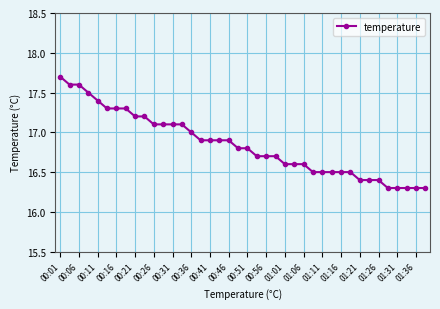

What is the average value?

16.8